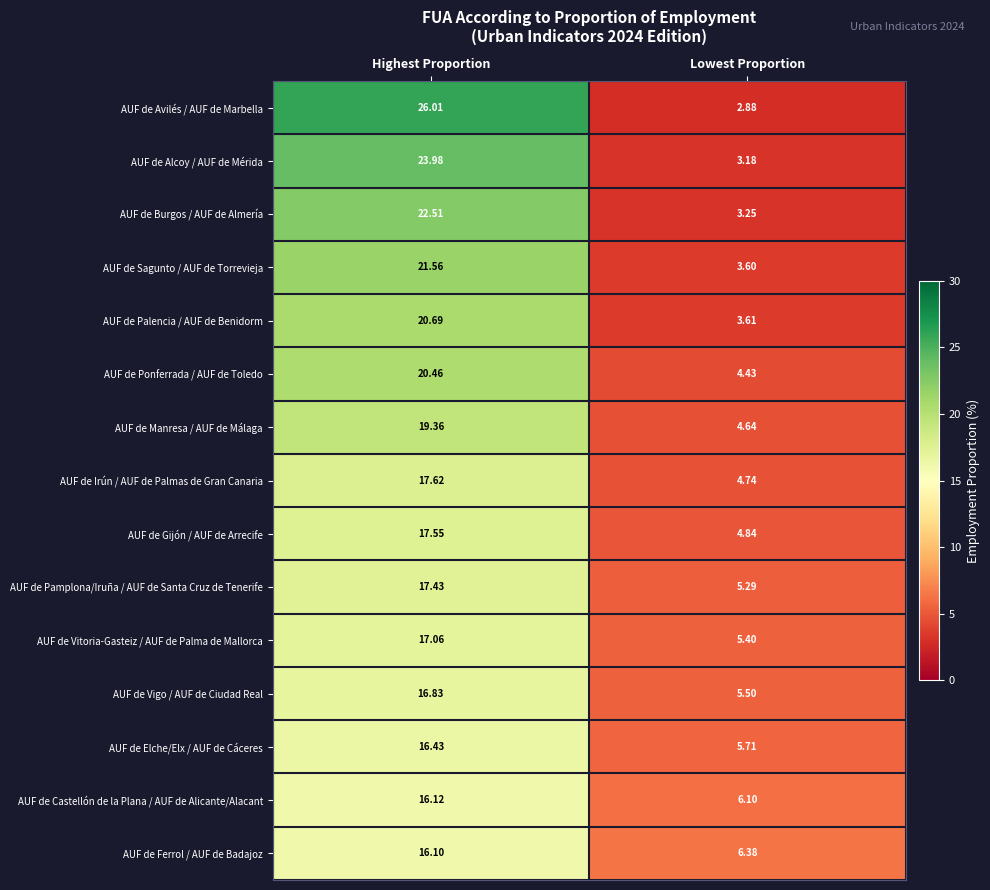

At which label is AUF de Palencia / AUF de Benidorm closest to 12?

Lowest Proportion